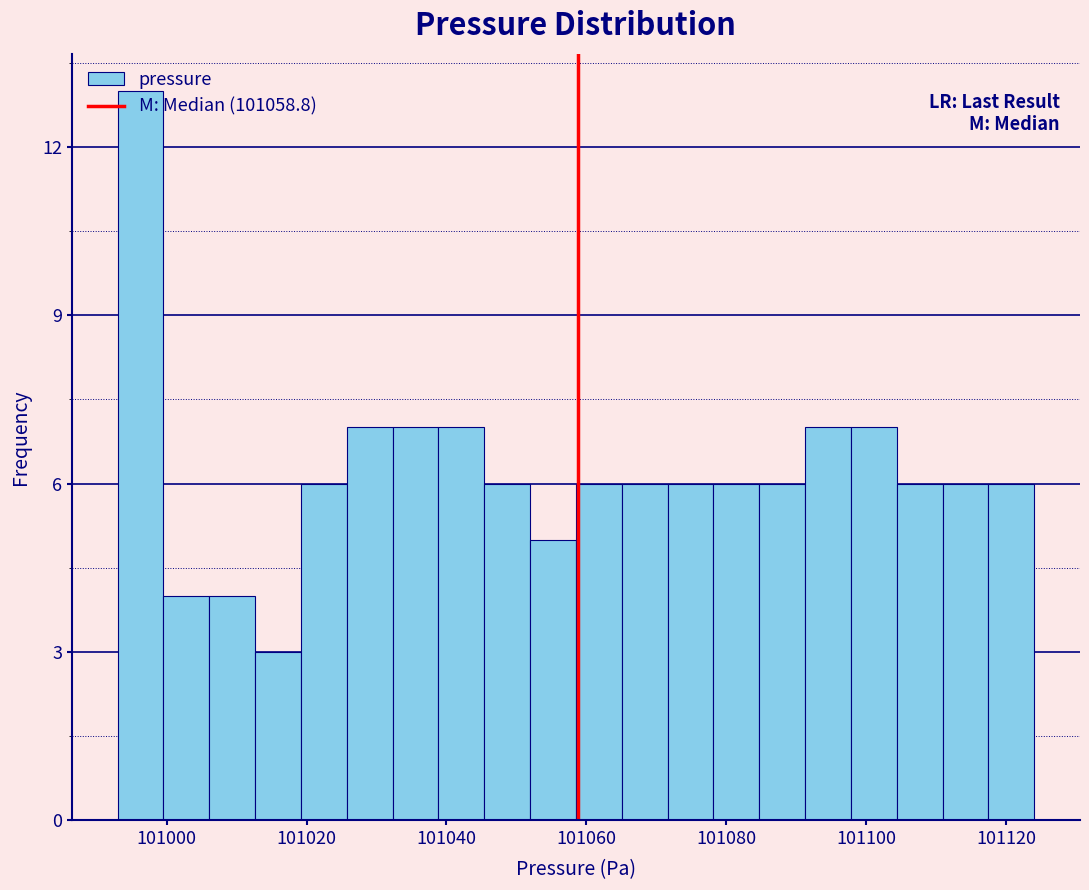

Read against the x-axis, roughly where is the centre of the tallest bar?

100996